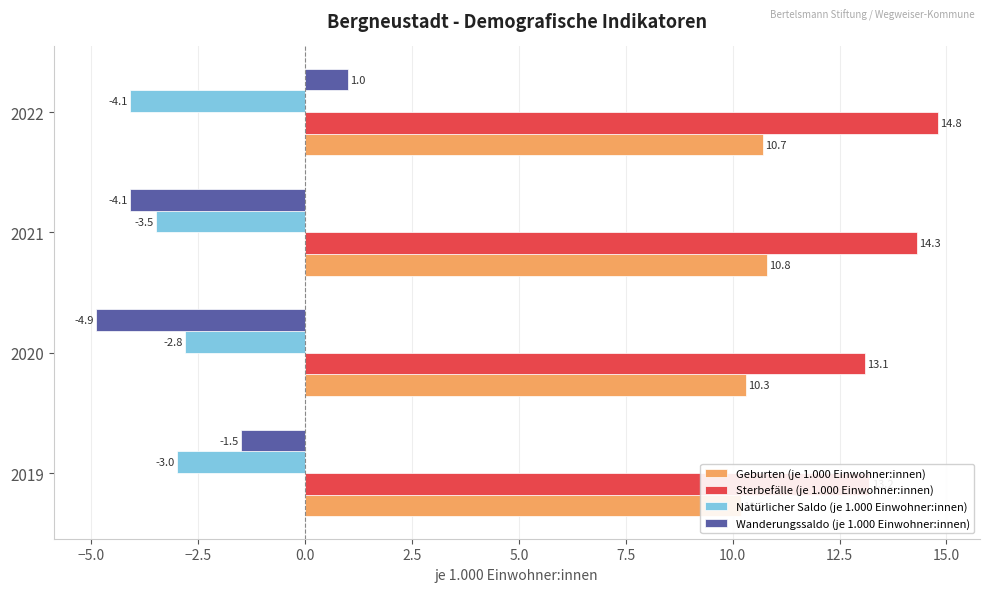

What is the difference between the second highest and second lowest values in the Wanderungssaldo (je 1.000 Einwohner:innen) series?

2.6